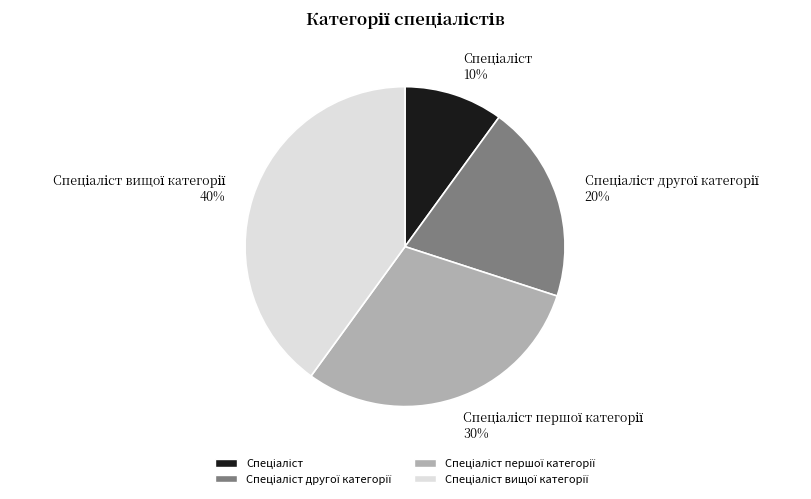

How many slices are in this pie chart?

4